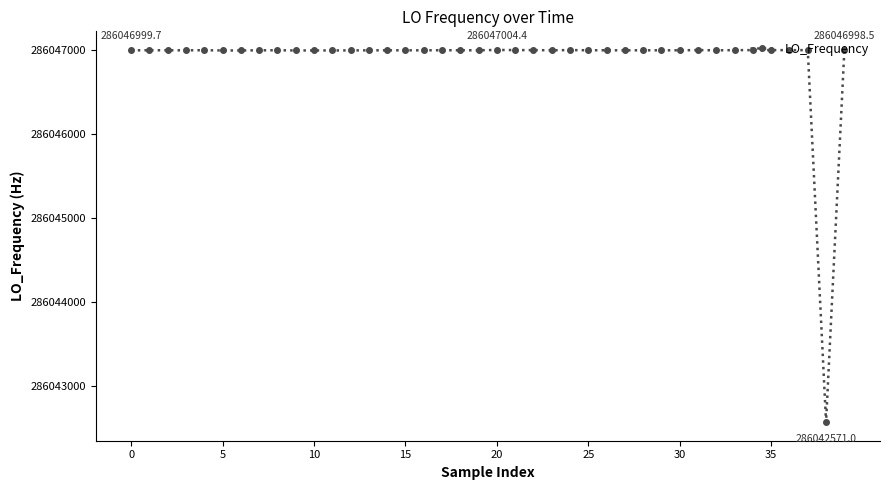

How many data points does each series have?

40